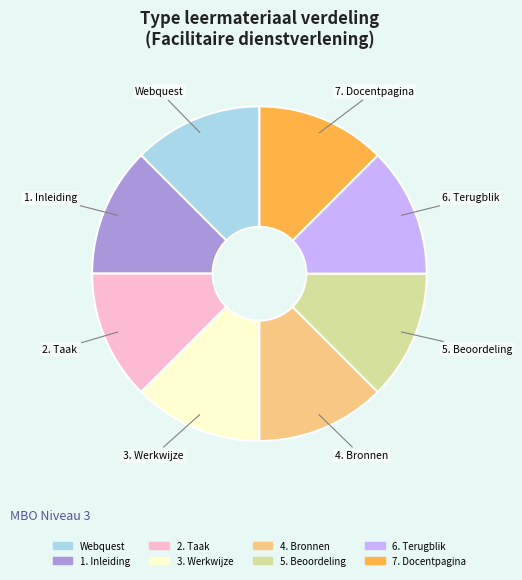

Is it true that 2. Taak is 20% of the pie?

False